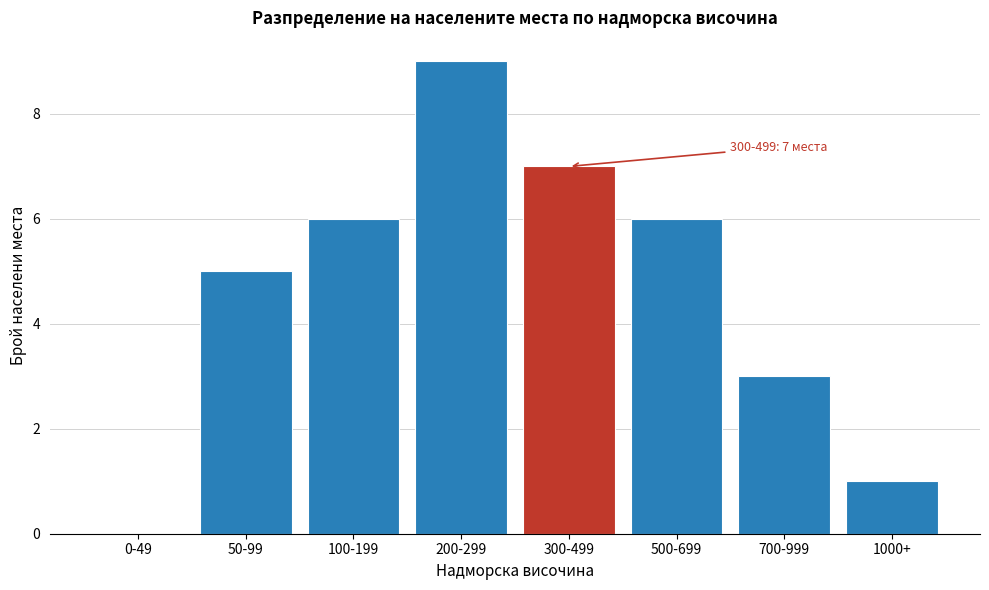

Reading left to right, extract all data points from this chart.

0-49=0	50-99=5	100-199=6	200-299=9	300-499=7	500-699=6	700-999=3	1000+=1